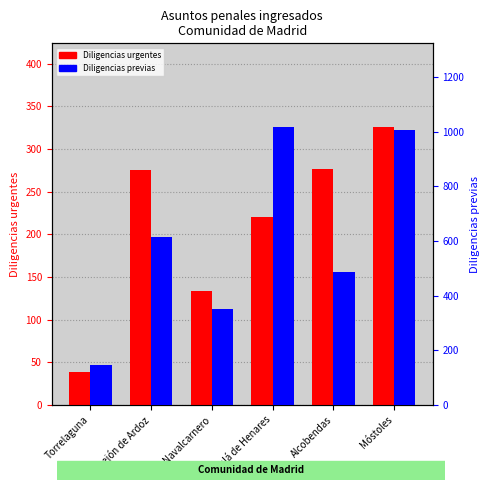

Which category has the lowest value in the Diligencias previas series?

Torrelaguna